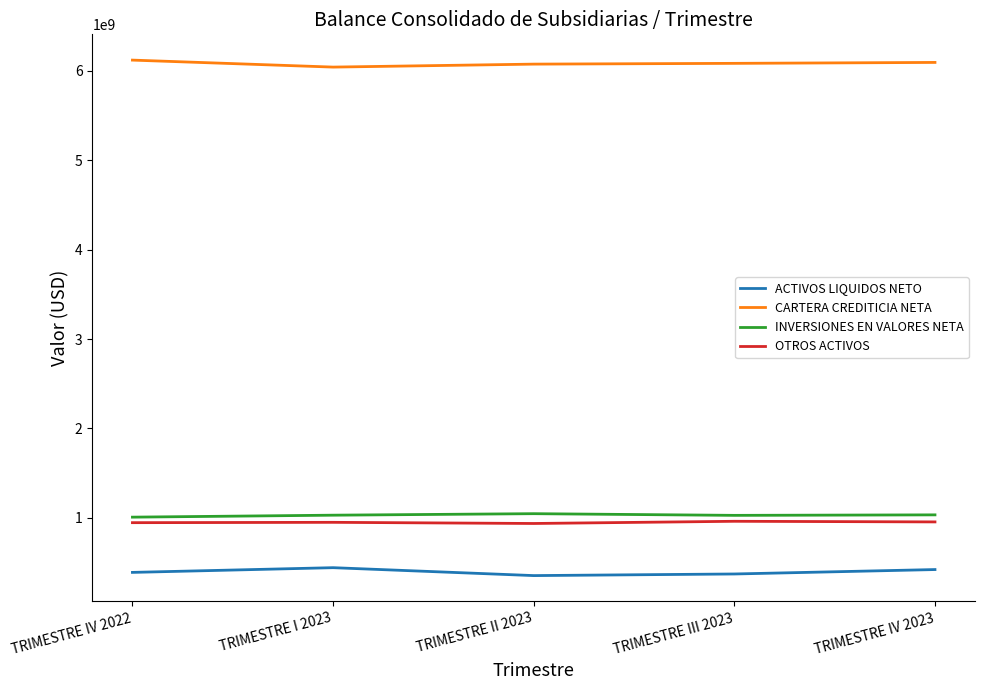

What is the spread (max minus min) of values at TRIMESTRE I 2023?

5597662481